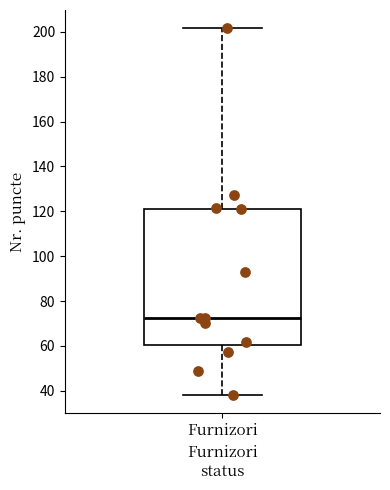

Where does the upper whisker of the box for Furnizori end on the y-axis? The values are not printed on the chart, so give them approximately, as read against the axis.

202